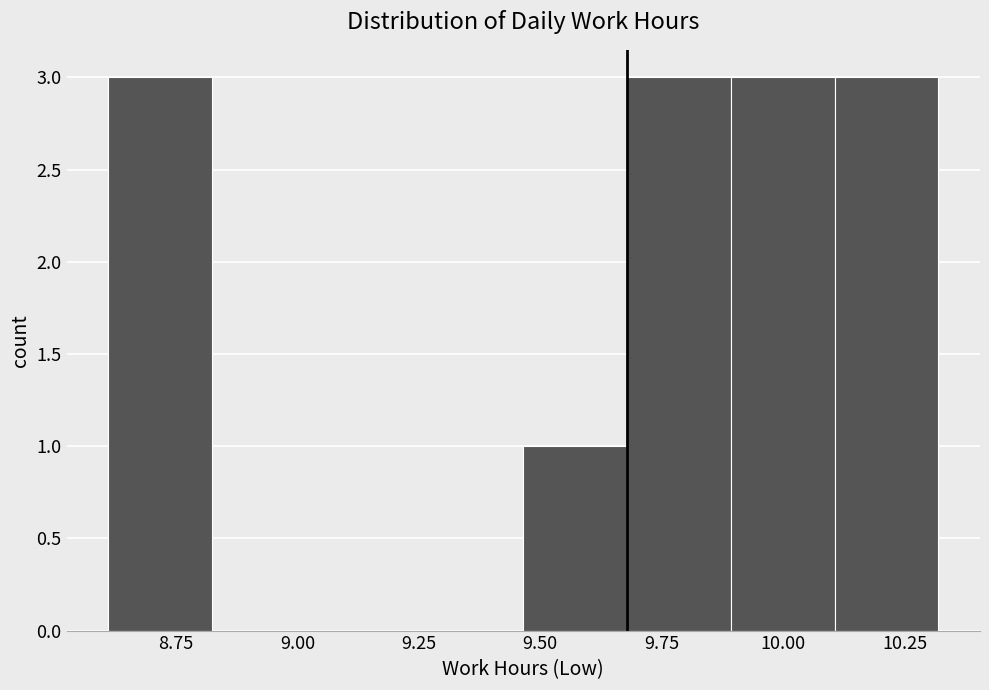

How tall is the bar that spans 8.60 to 8.80 on the x-axis? Neither the bar edges nor the heights are printed on the chart, so give them approximately, as read against the axes.

3